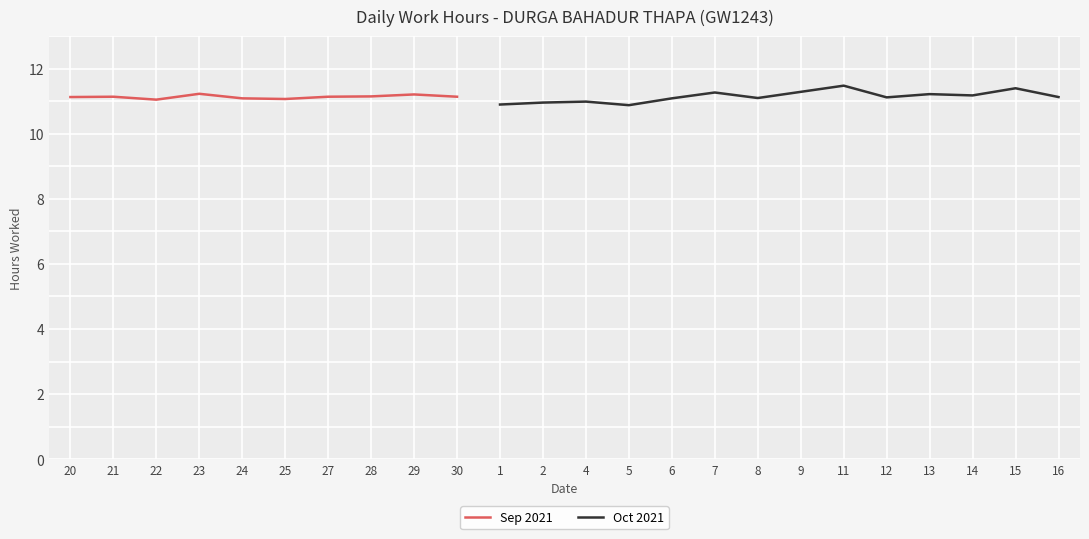

Is it true that Sep 2021 equals 4.4 at 22?

False